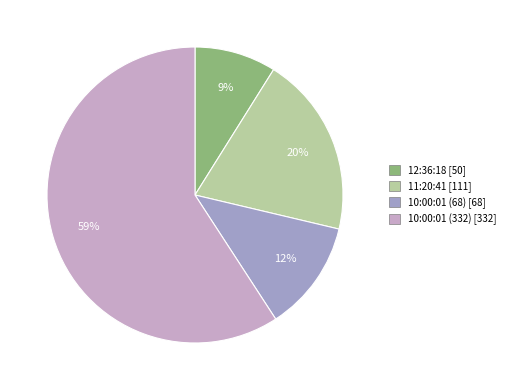

What is the ratio of the value at 11:20:41 to the value at 12:36:18?

2.2